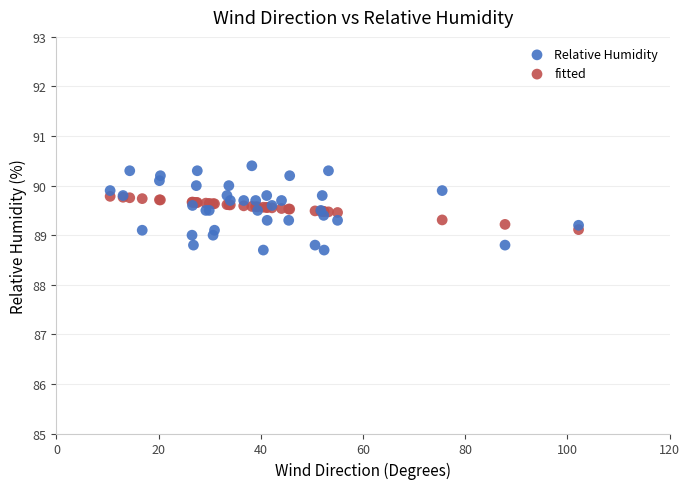

Which series has the largest Y range (max minus min)?

Relative Humidity